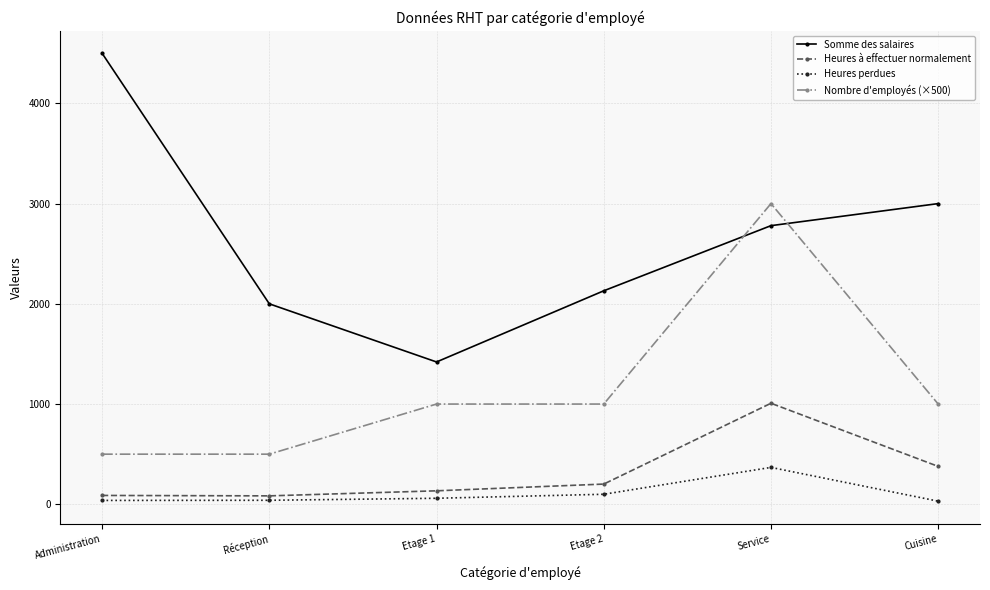

The Nombre d'employés (×500) series shows 500.0 at Administration. True or false?

True